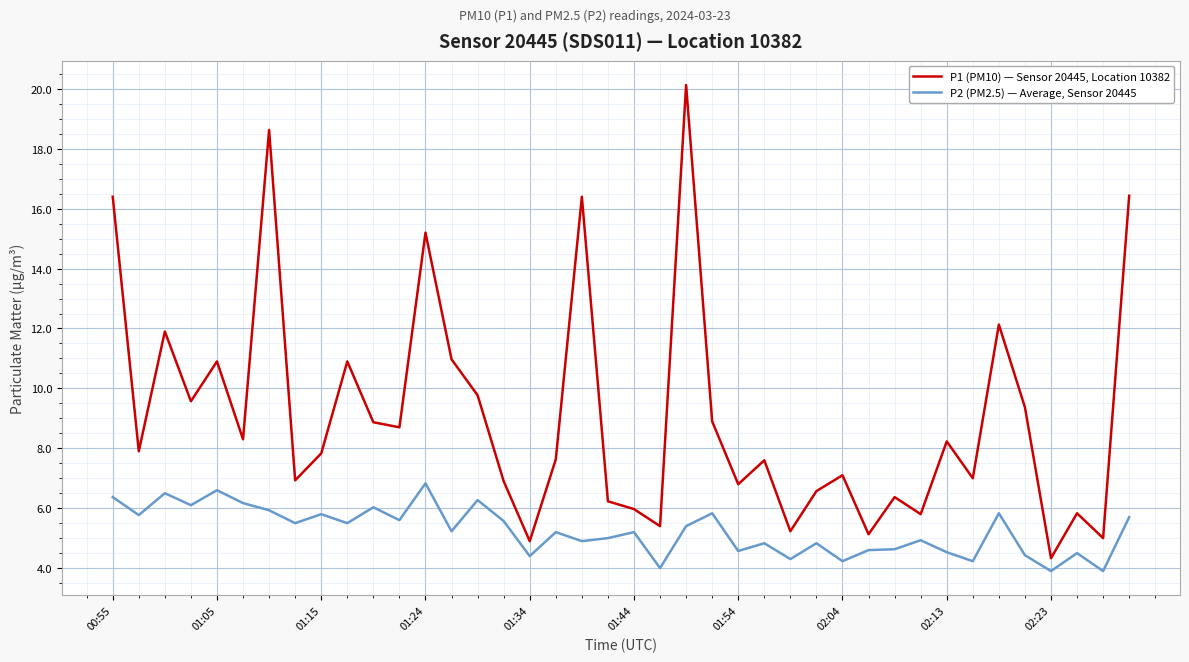

How many lines are shown in the chart?

2